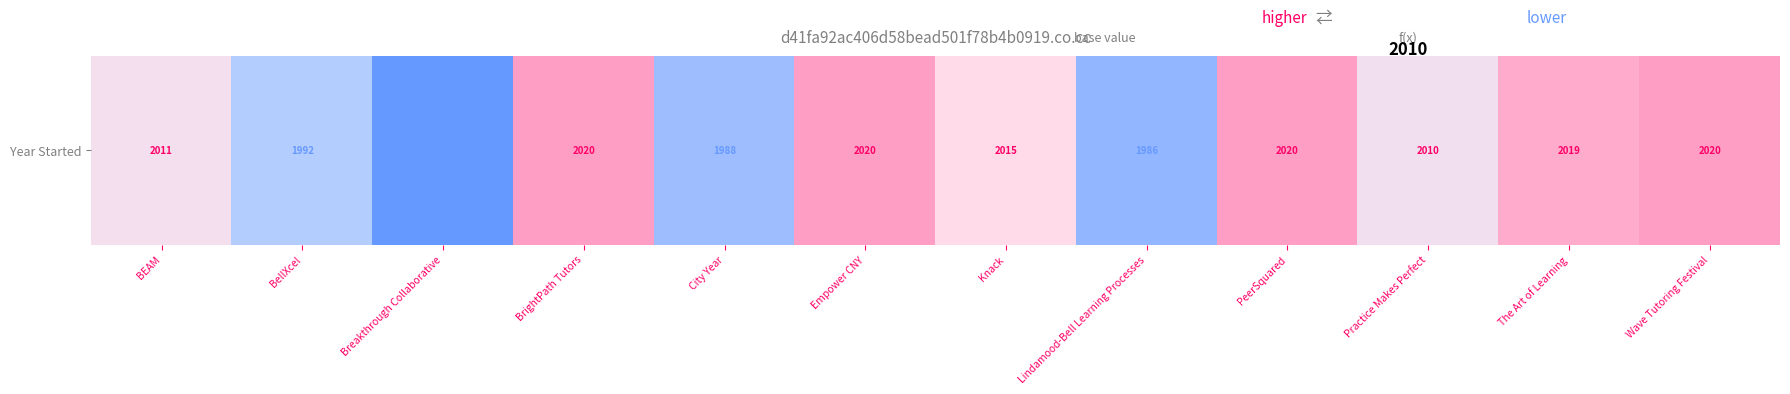

What is the smallest value displayed?

-27.5